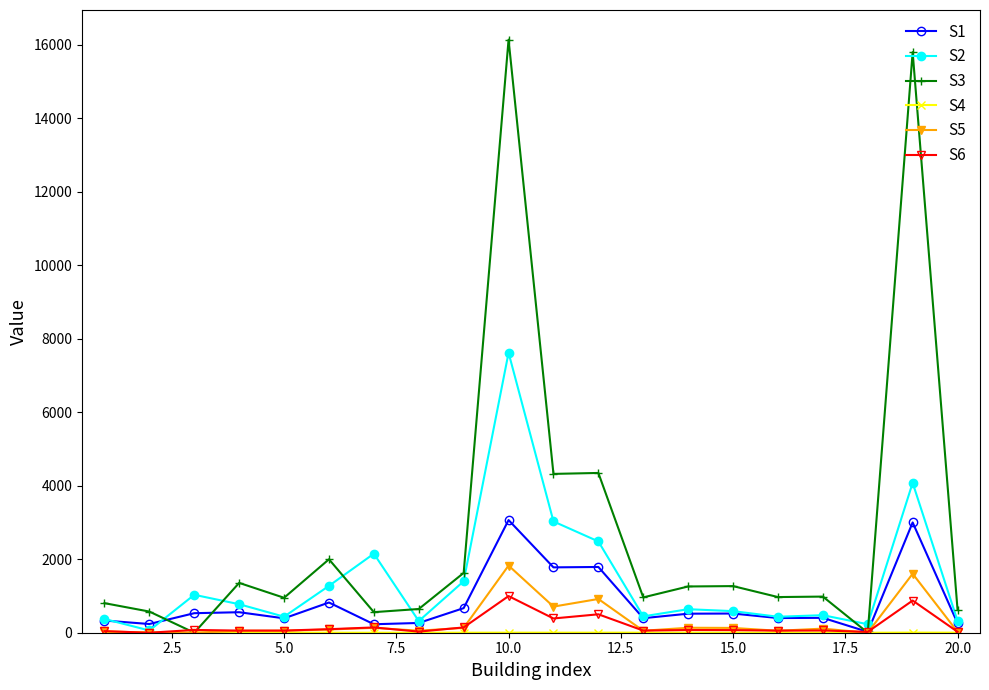

What is the value of the S6 point at the 19th from the left?

875.4